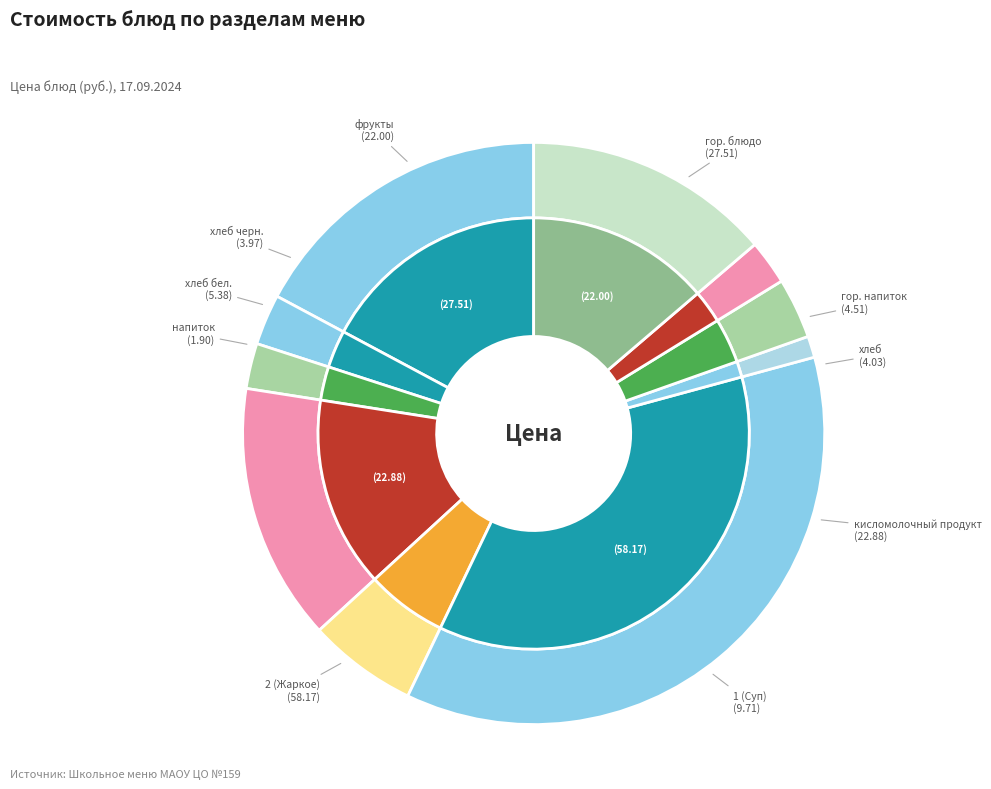

To the nearest percent, what is the combined percentage of хлеб and хлеб черн.?

5%